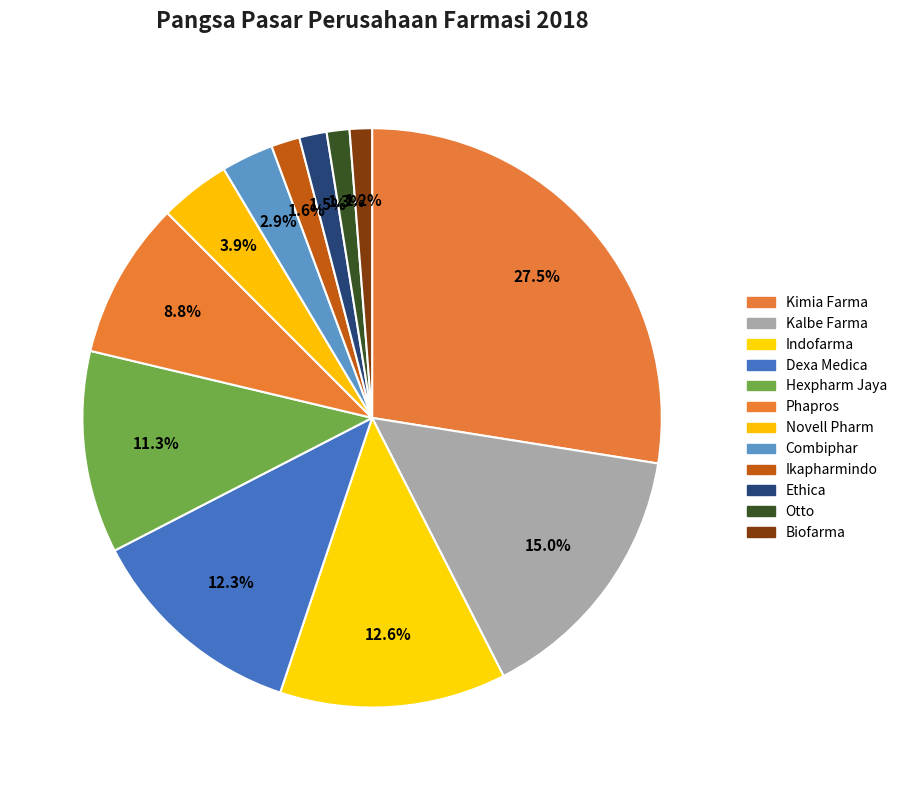

Does Phapros account for over 50% of the chart?

No